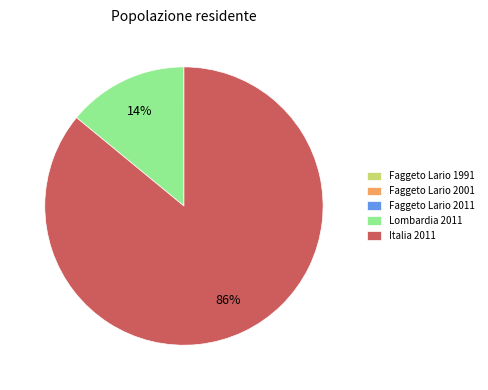

To the nearest percent, what portion does Lombardia 2011 represent?

14%